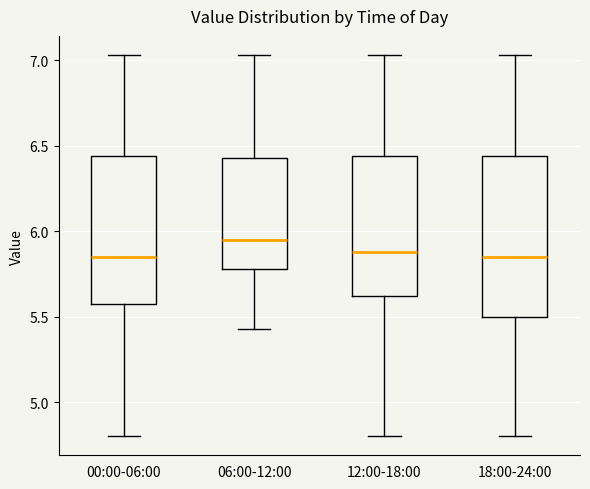

Reading left to right, read every box against the y-axis: the position of its median line, the range the box covers, and the ends of its whiskers. The values are not printed on the chart, so give them approximately, as read against the axis.

00:00-06:00: median 5.85, box 5.60 to 6.45, whiskers 4.80 to 7.05
06:00-12:00: median 5.95, box 5.80 to 6.45, whiskers 5.45 to 7.05
12:00-18:00: median 5.90, box 5.60 to 6.45, whiskers 4.80 to 7.05
18:00-24:00: median 5.85, box 5.50 to 6.45, whiskers 4.80 to 7.05